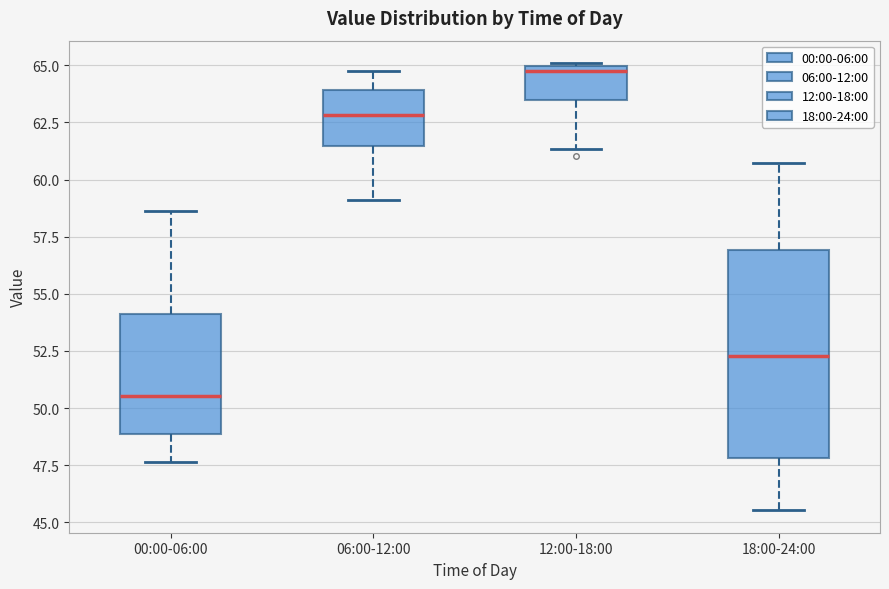

Reading left to right, read every box against the y-axis: the position of its median line, the range the box covers, and the ends of its whiskers. The values are not printed on the chart, so give them approximately, as read against the axis.

00:00-06:00: median 50.5, box 49.0 to 54.0, whiskers 47.5 to 58.5
06:00-12:00: median 63.0, box 61.5 to 64.0, whiskers 59.0 to 65.0
12:00-18:00: median 65.0 (just below the box's upper edge), box 63.5 to 65.0, whiskers 61.5 to 65.0
18:00-24:00: median 52.5, box 48.0 to 57.0, whiskers 45.5 to 60.5